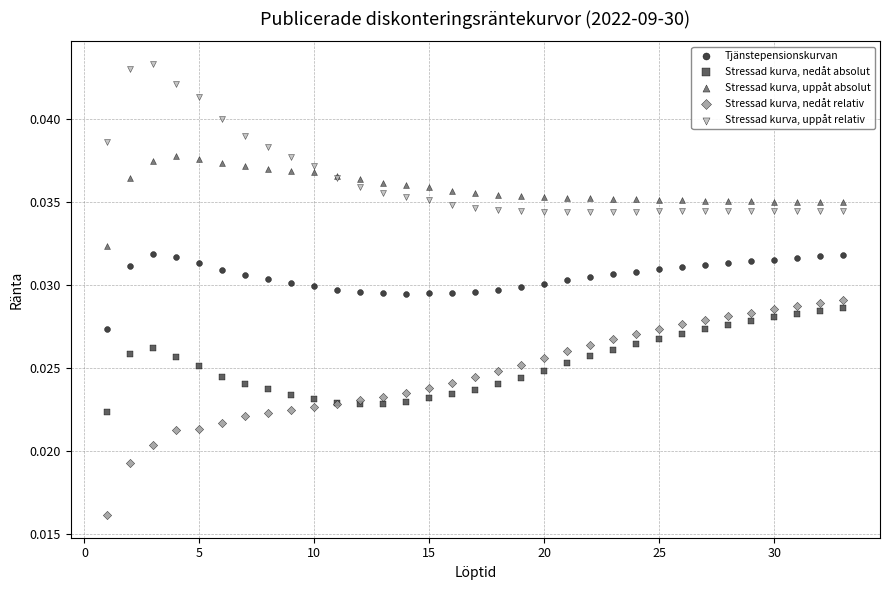

What are all the series names shown in the legend?

Tjänstepensionskurvan, Stressad kurva, nedåt absolut, Stressad kurva, uppåt absolut, Stressad kurva, nedåt relativ, Stressad kurva, uppåt relativ